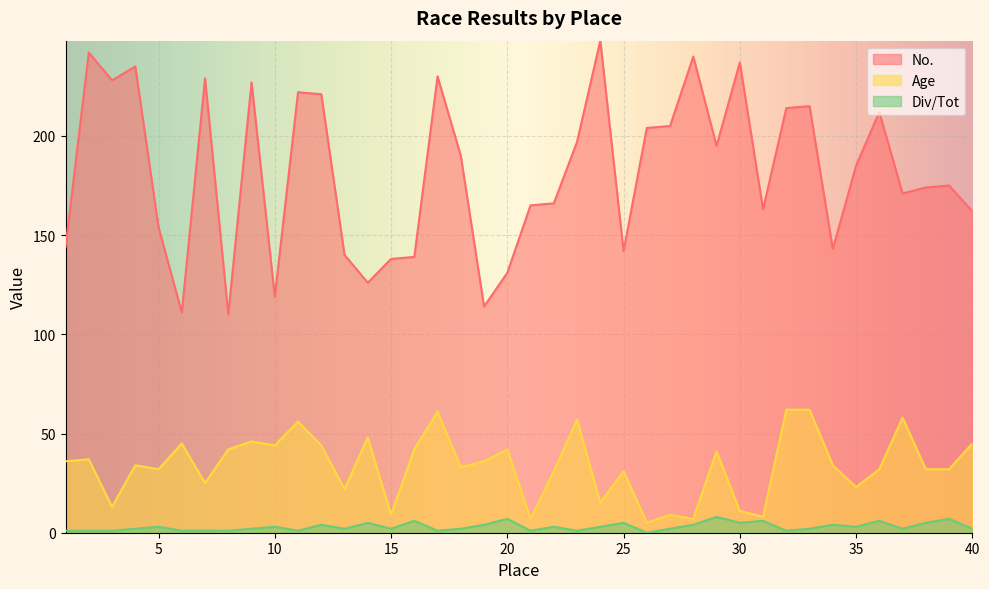

How many lines are shown in the chart?

3